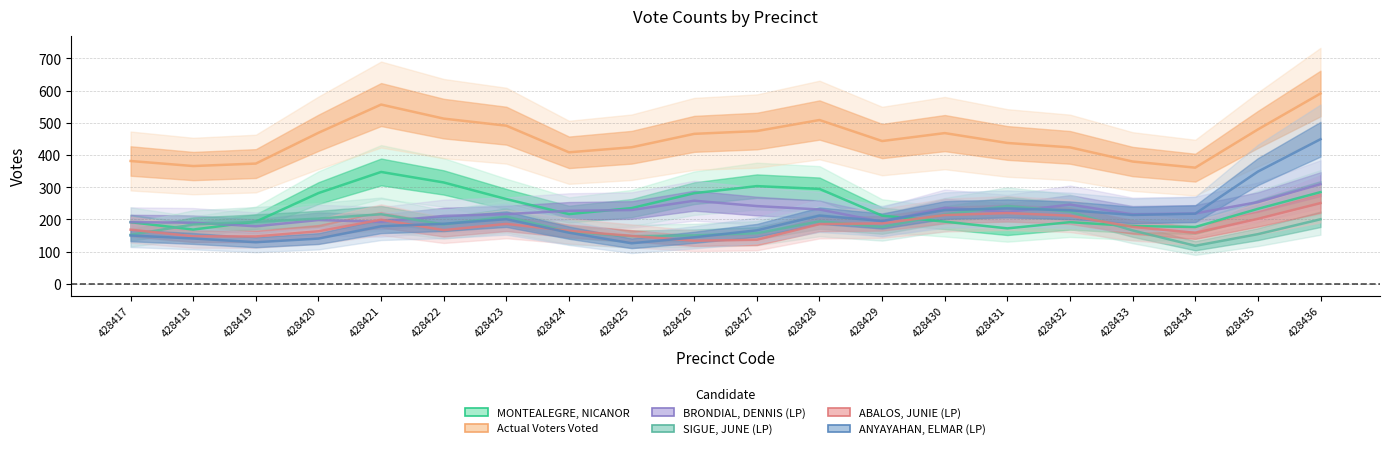

Which series changed the most between 428424 and 428426?

MONTEALEGRE, NICANOR